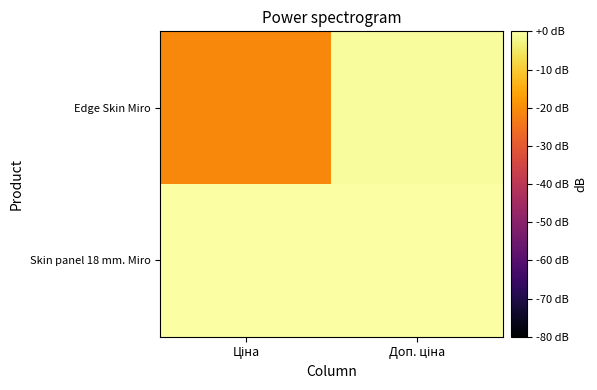

Reading left to right, what are all the values shown in this chart?

Skin panel 18 mm. Miro: Ціна=0.0	Доп. ціна=0.0
Edge Skin Miro: Ціна=-20.9	Доп. ціна=-0.9